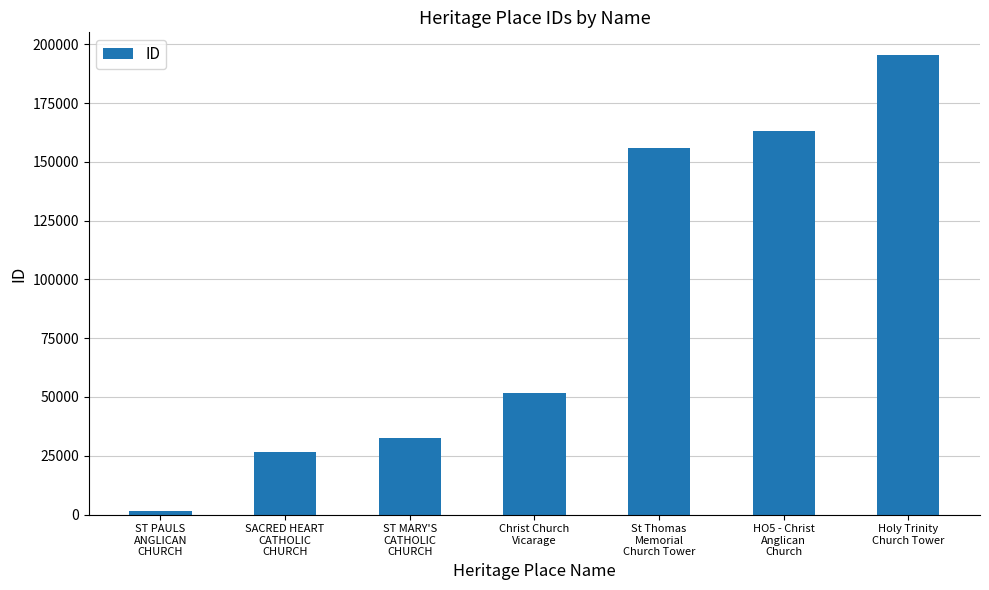

Reading left to right, list all the values displayed in this chart.

ST PAULS
ANGLICAN
CHURCH=1442	SACRED HEART
CATHOLIC
CHURCH=26700	ST MARY'S
CATHOLIC
CHURCH=32592	Christ Church
Vicarage=51659	St Thomas
Memorial
Church Tower=156009	HO5 - Christ
Anglican
Church=162926	Holy Trinity
Church Tower=195331